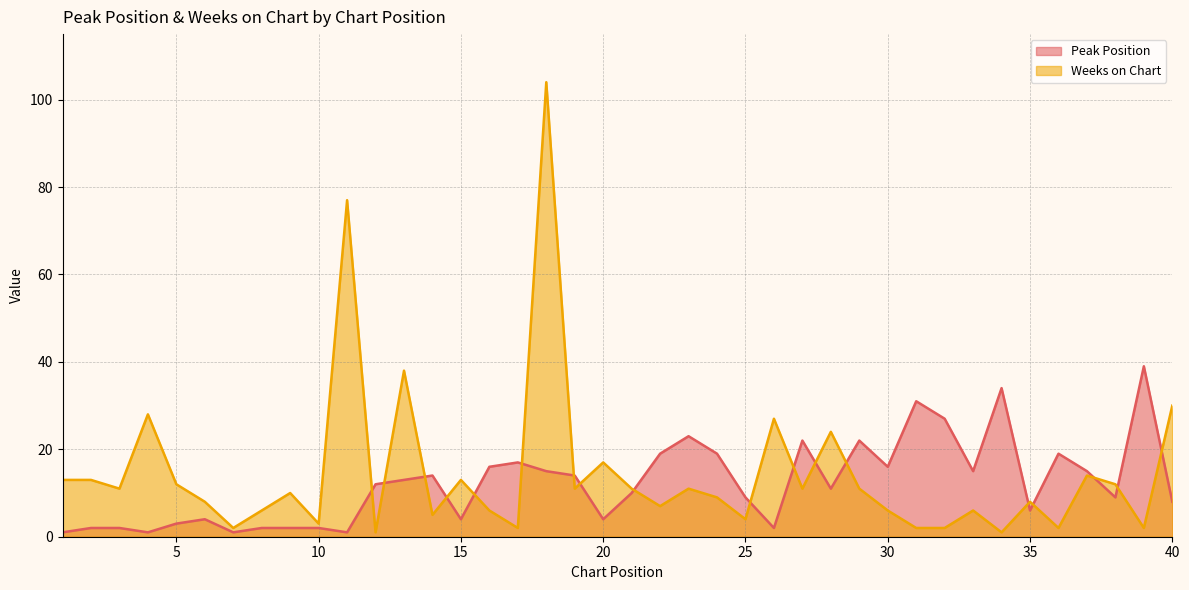

How many lines are shown in the chart?

2